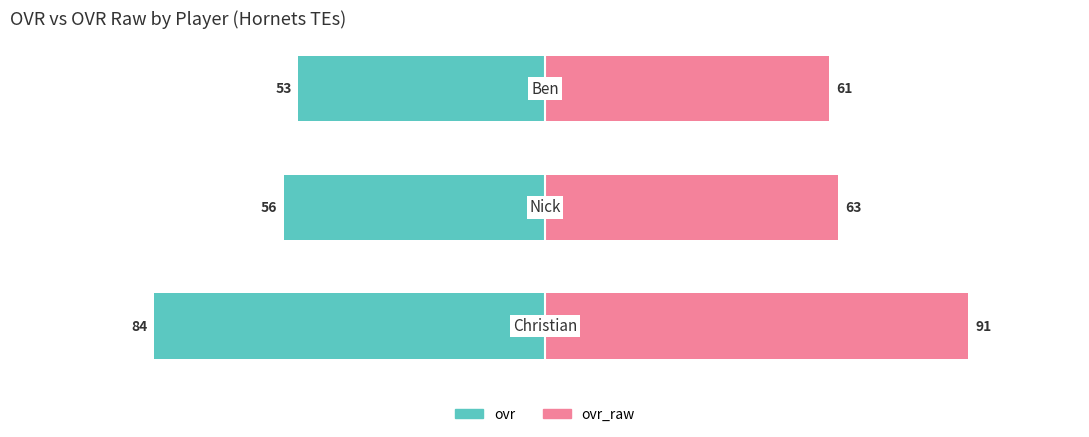

Reading right to left, extract all data points from this chart.

ovr: 2=-53	1=-56	0=-84
ovr_raw: 2=61	1=63	0=91